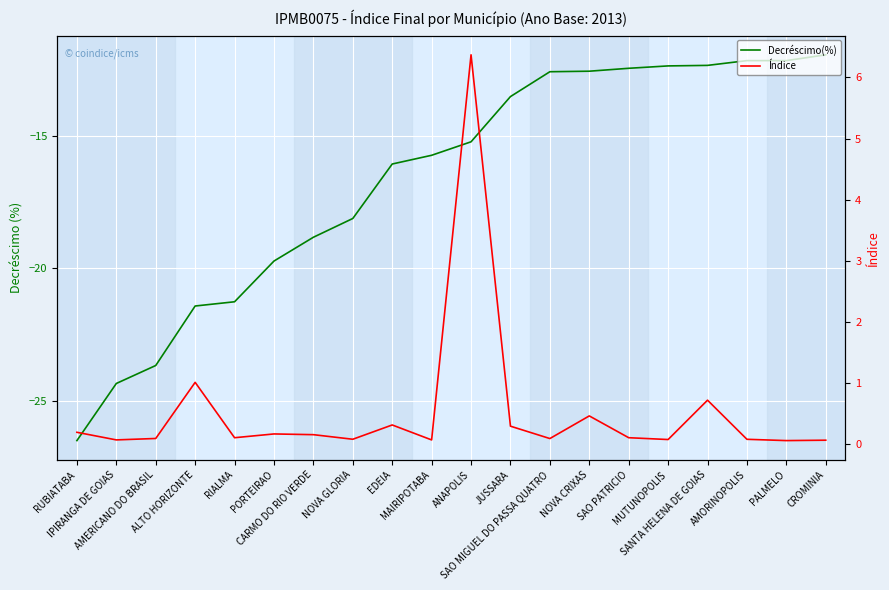

What is the difference between the second highest and second lowest values in the Índice series?

0.9